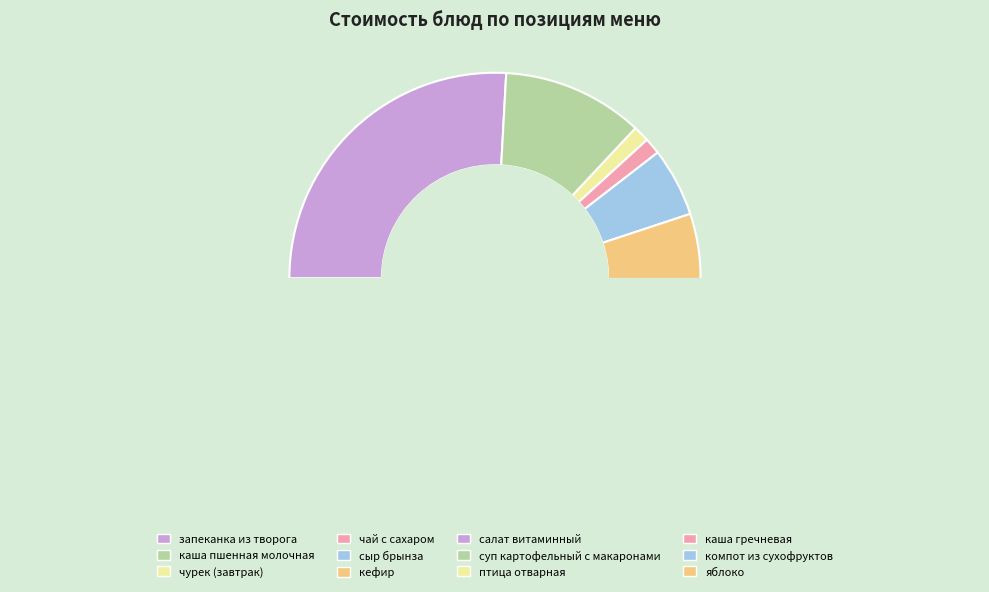

To the nearest percent, what is the average slice percentage?

8%